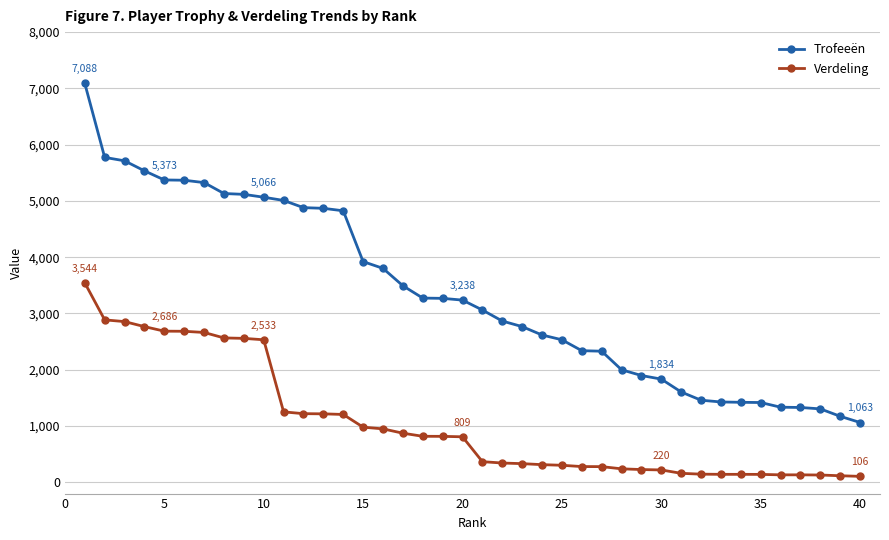

What is the average value of the Trofeeën series?

3346